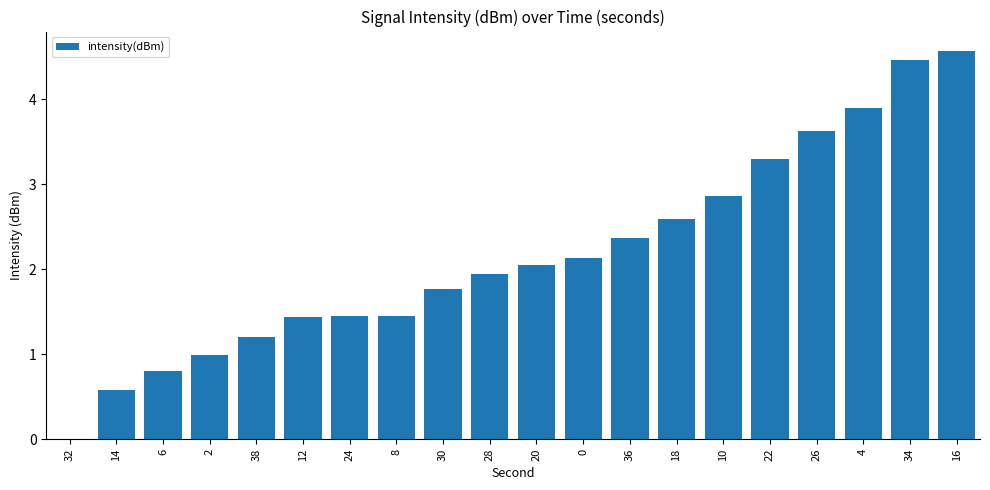

Which has a higher value, 18 or 2?

18